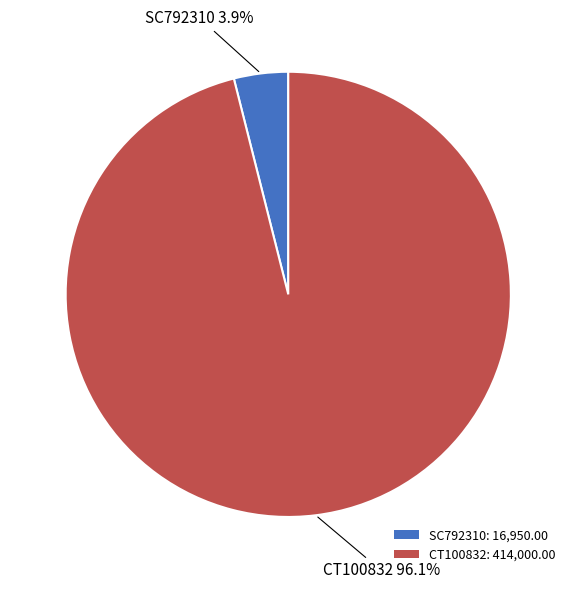

Count the number of slices in the pie.

2